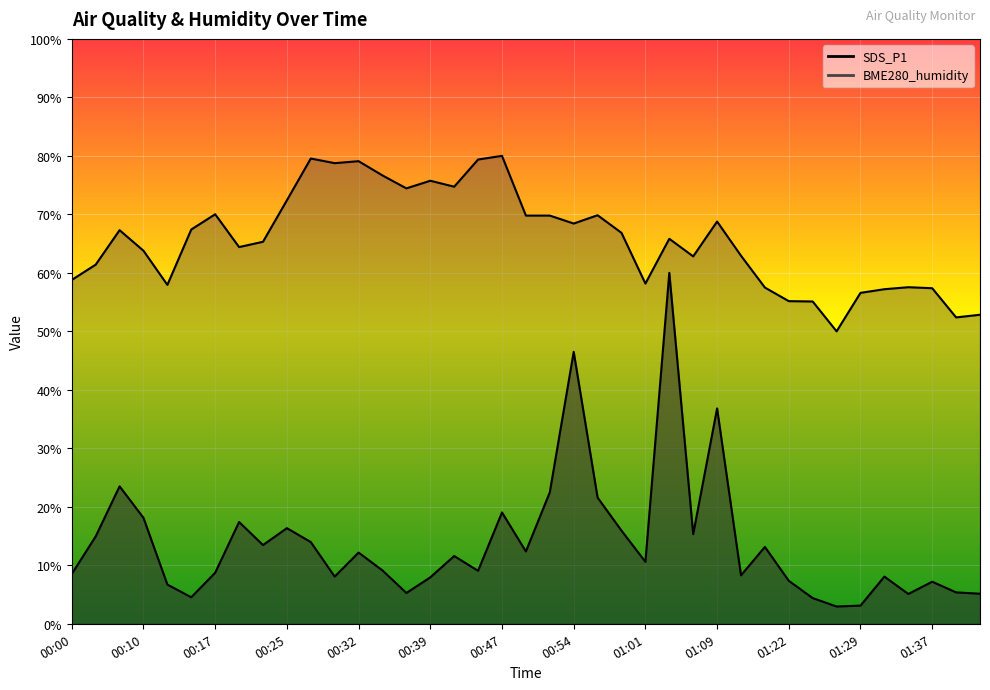

What is the spread (max minus min) of values at 01:20?

44.3